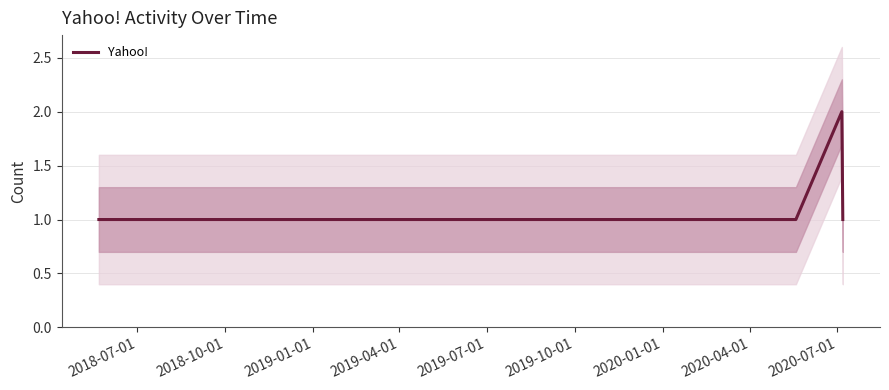

Reading left to right, transcribe all the data shown in this chart.

1	1	1	2	1